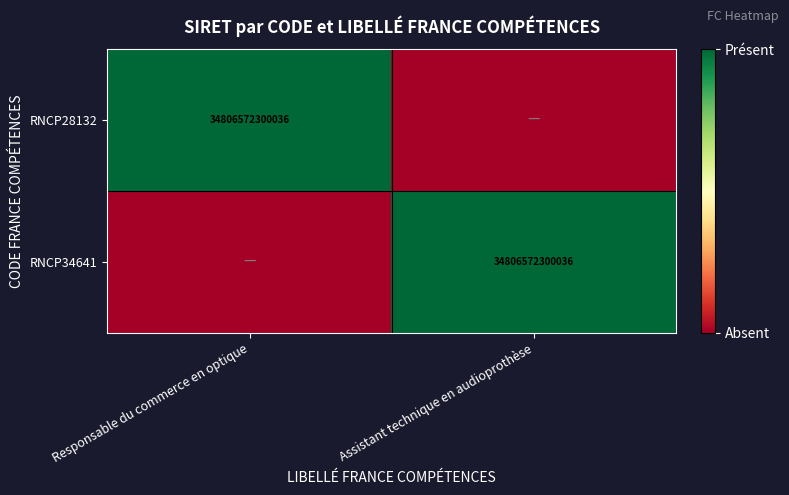

Is it true that RNCP34641 equals 16479318925755 at Assistant technique en audioprothèse?

False